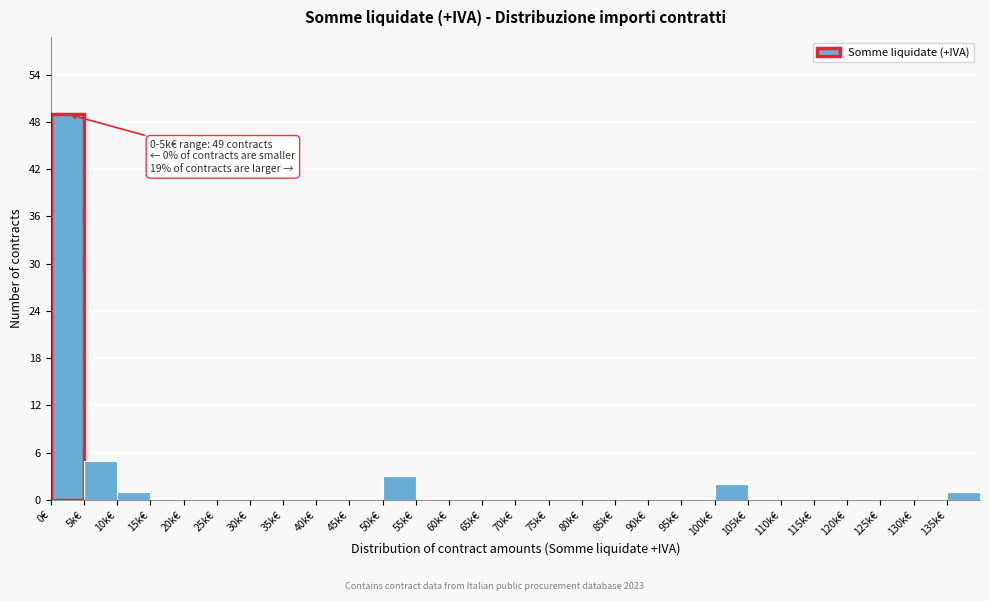

Reading left to right, extract all data points from this chart.

0€=49	5k€=5	10k€=1	15k€=0	20k€=0	25k€=0	30k€=0	35k€=0	40k€=0	45k€=0	50k€=3	55k€=0	60k€=0	65k€=0	70k€=0	75k€=0	80k€=0	85k€=0	90k€=0	95k€=0	100k€=2	105k€=0	110k€=0	115k€=0	120k€=0	125k€=0	130k€=0	135k€=1